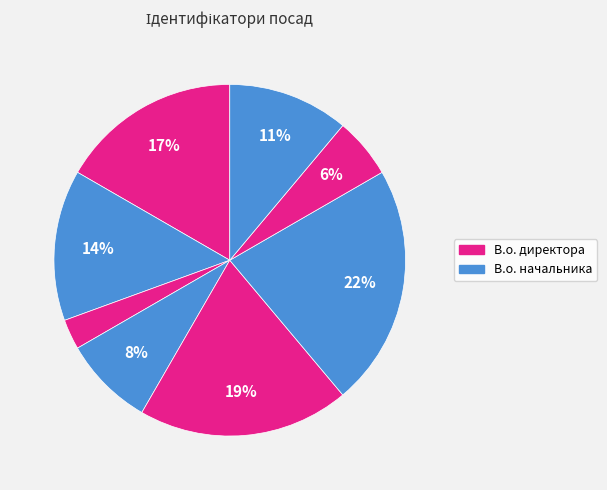

How many slices are in this pie chart?

8